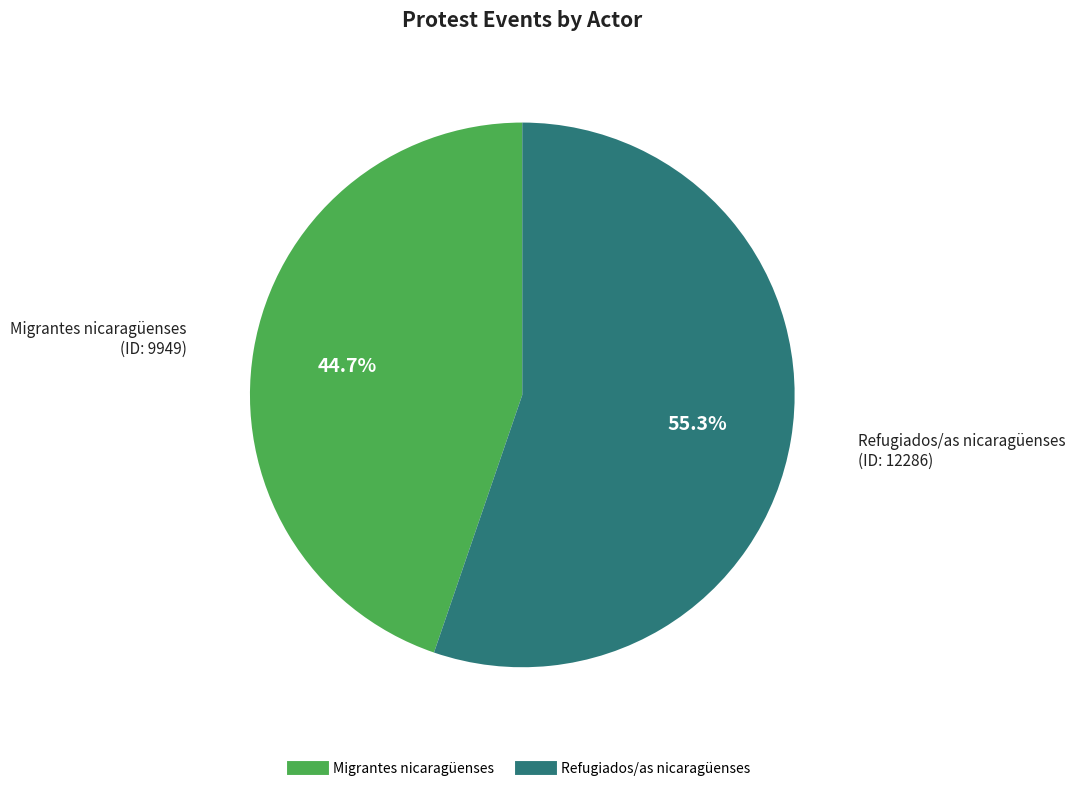

What percentage is the Refugiados/as nicaragüenses slice, to the nearest percent?

55%